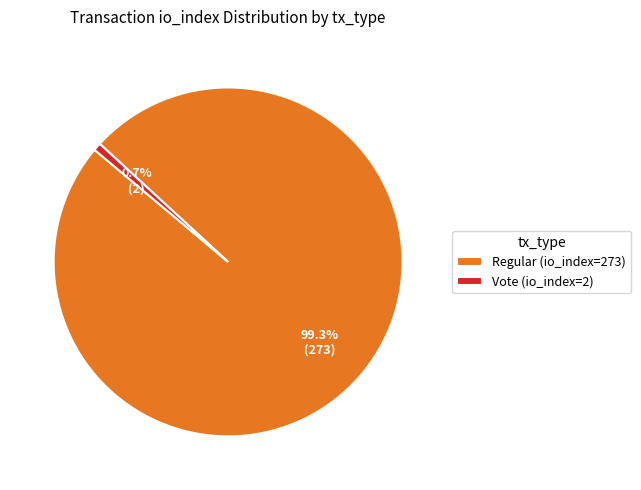

To the nearest percent, what is the average slice percentage?

50%